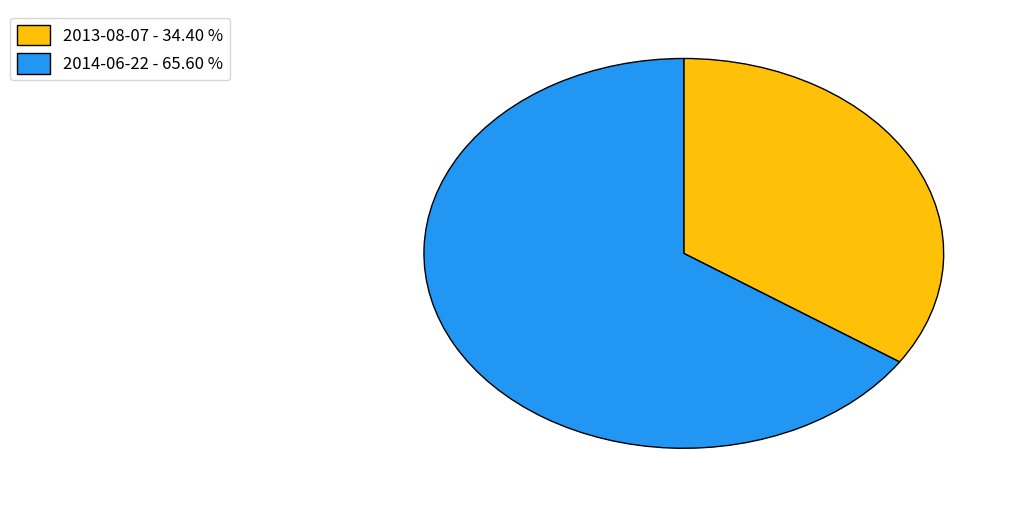

Between 2014-06-22 - 65.60 % and 2013-08-07 - 34.40 %, which is larger?

2014-06-22 - 65.60 %